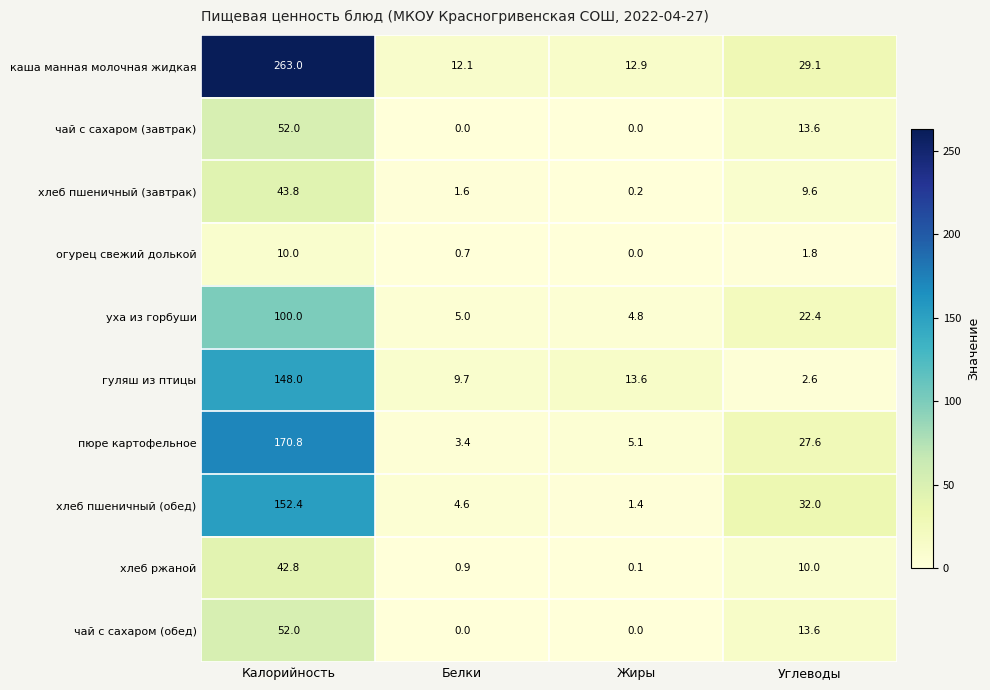

At which label does гуляш из птицы first exceed 13?

Калорийность